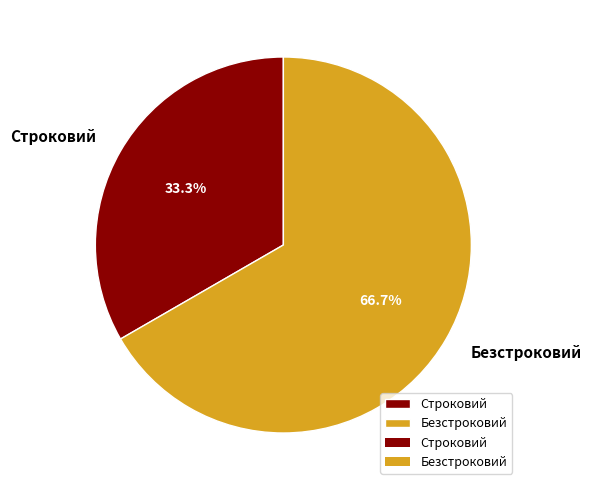

Which slice is the largest?

Безстроковий